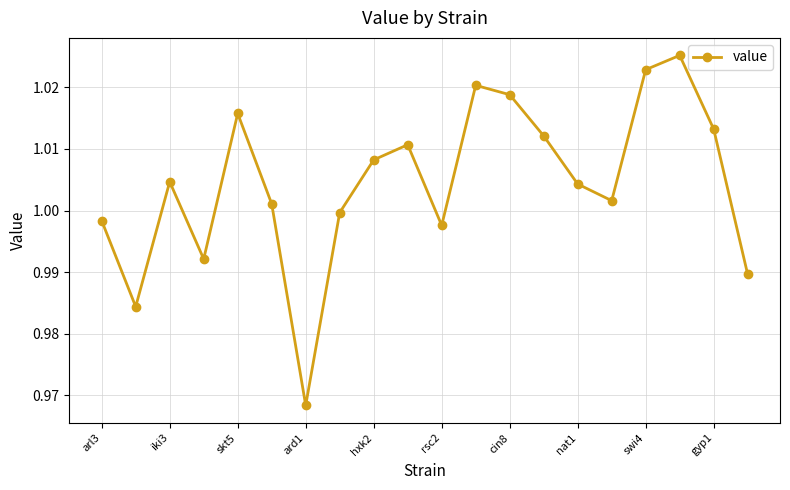

How many points are lower than both their immediate neighbors (excluding endpoints)?

5